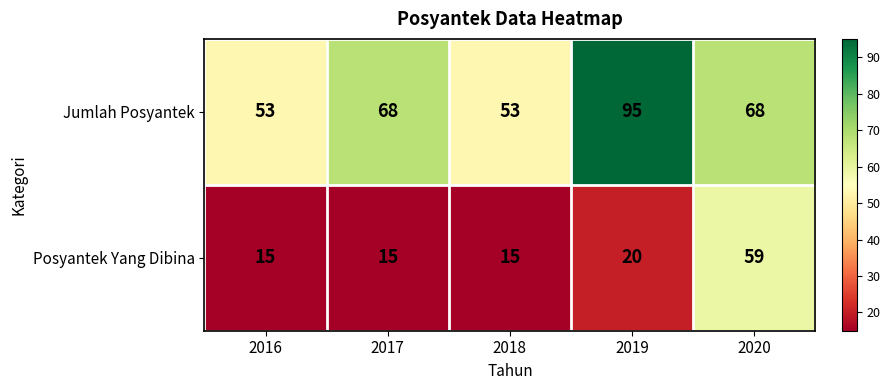

How many series are shown in this chart?

2